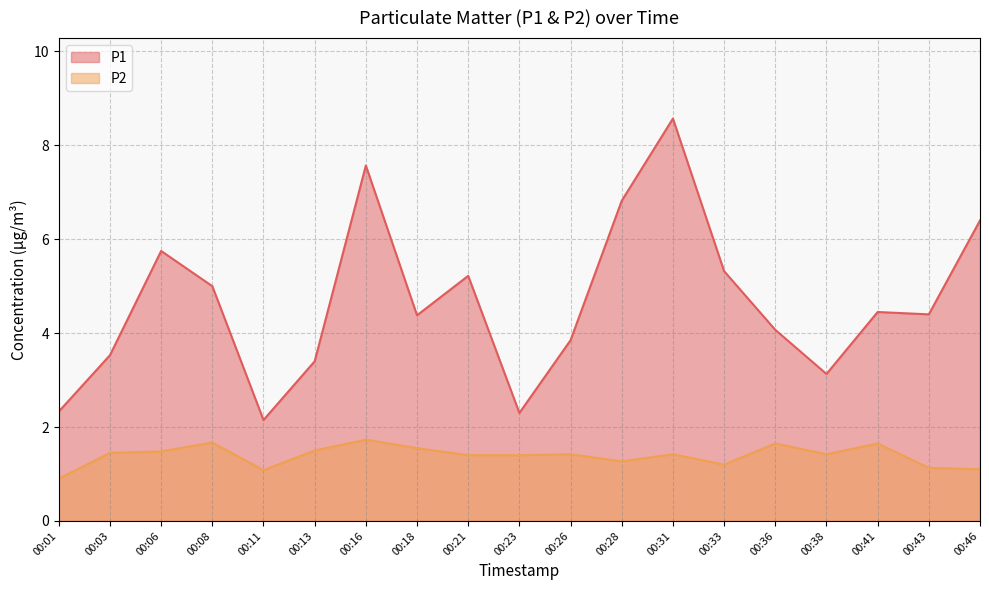

True or false: P1 and P2 cross at least once.

False